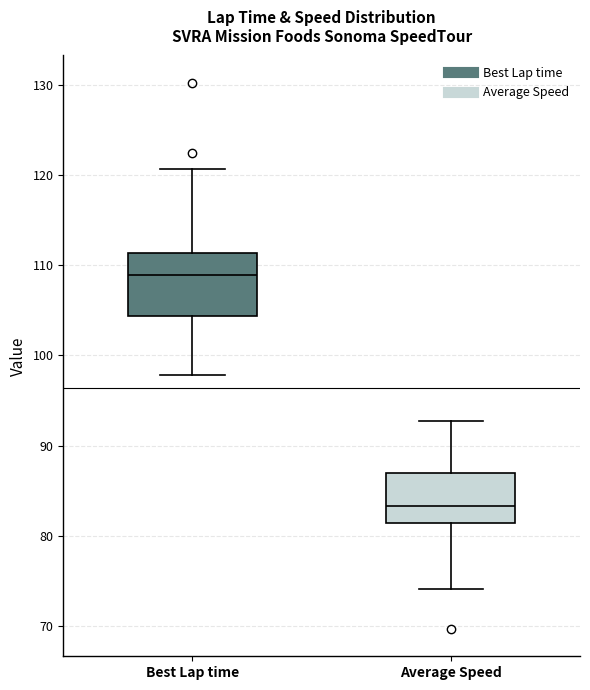

Where is the upper edge of the box for Best Lap time on the y-axis? The values are not printed on the chart, so give them approximately, as read against the axis.

111